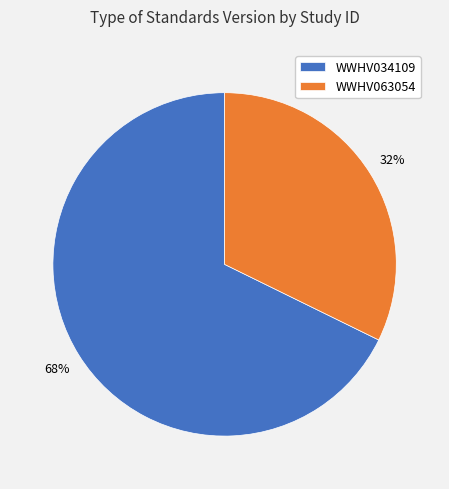

Is the sum of WWHV063054 and WWHV034109 greater than half?

Yes